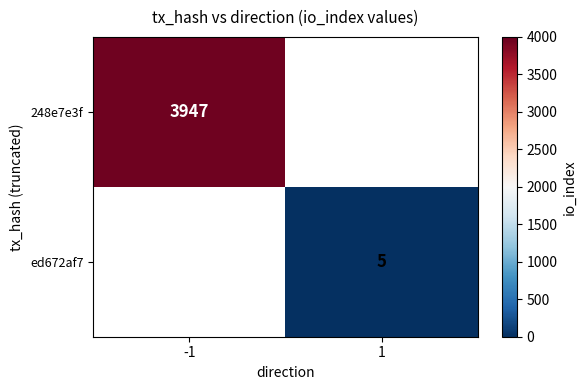

What is the minimum value shown in the chart?

5.0